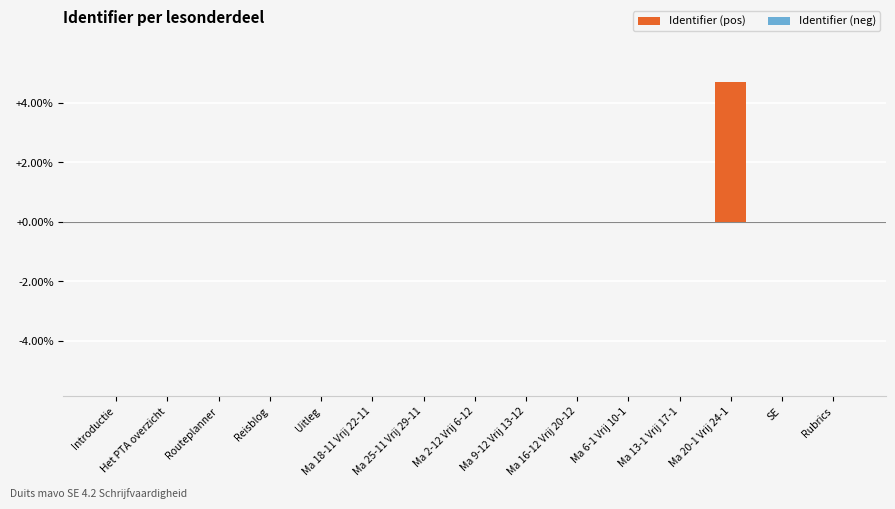

Which category has the highest value across all series?

Ma 20-1 Vrij 24-1